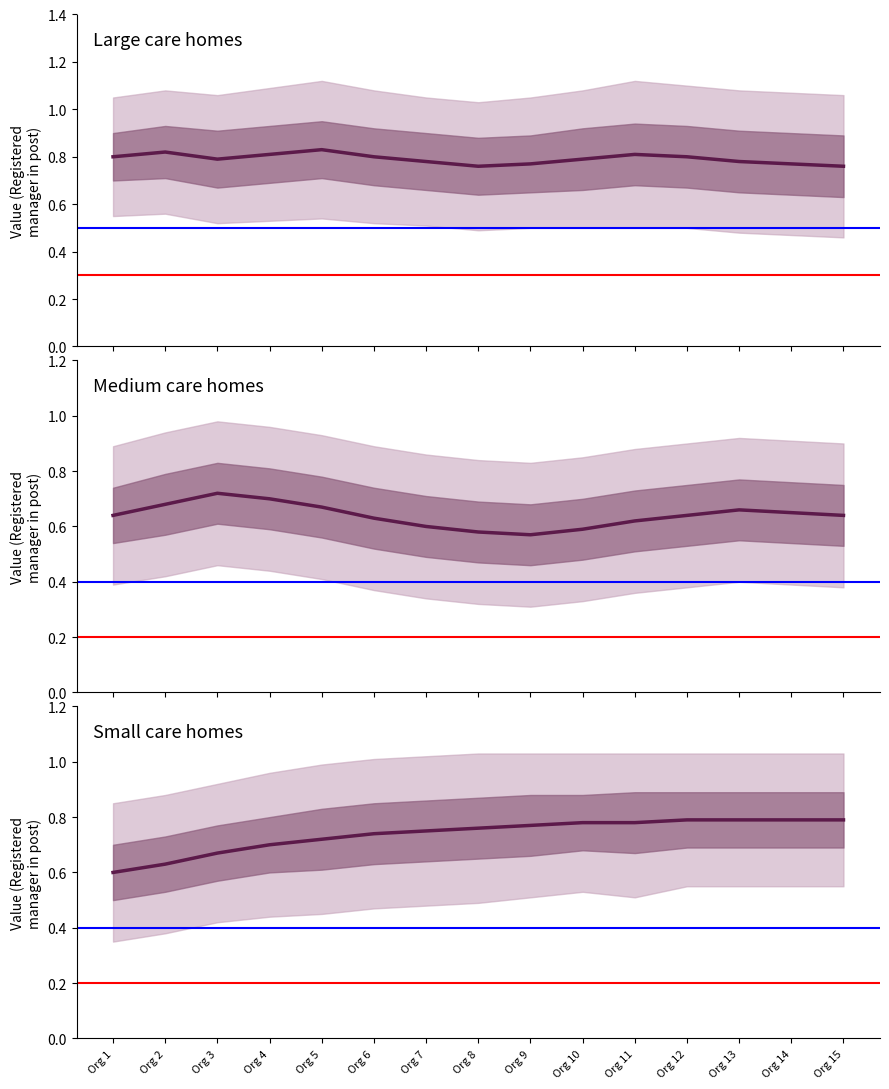

What is the value of the Medium point at the 7th from the left?

0.6